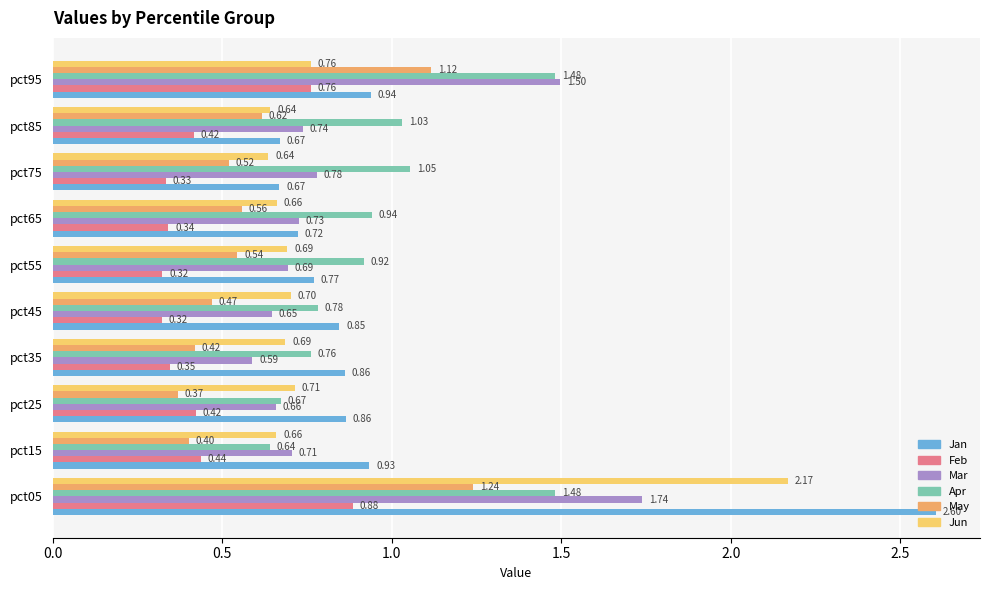

At pct25, list the series in order from largest to smallest.

Jan, Jun, Apr, Mar, Feb, May